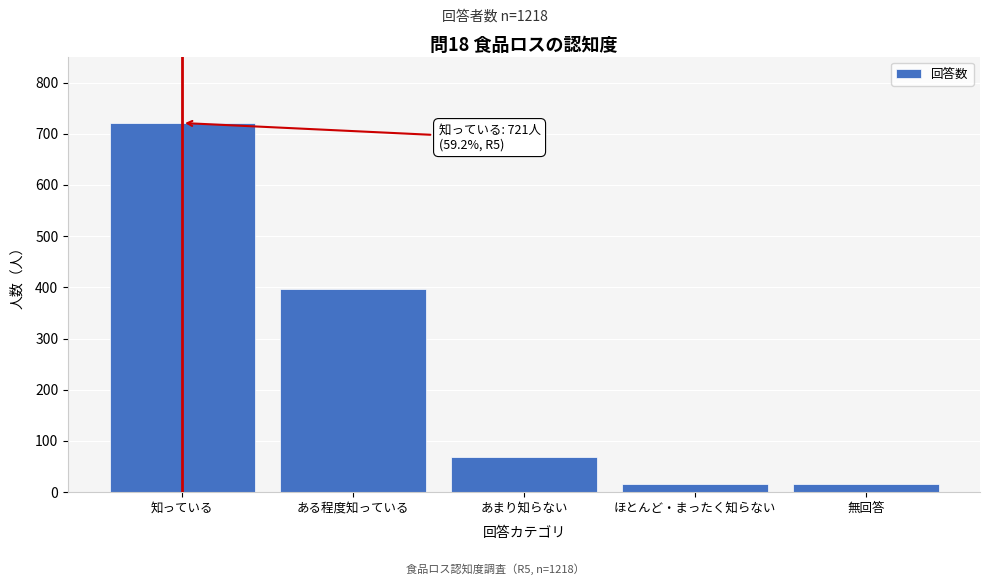

At which category does the chart reach its peak across all series?

知っている